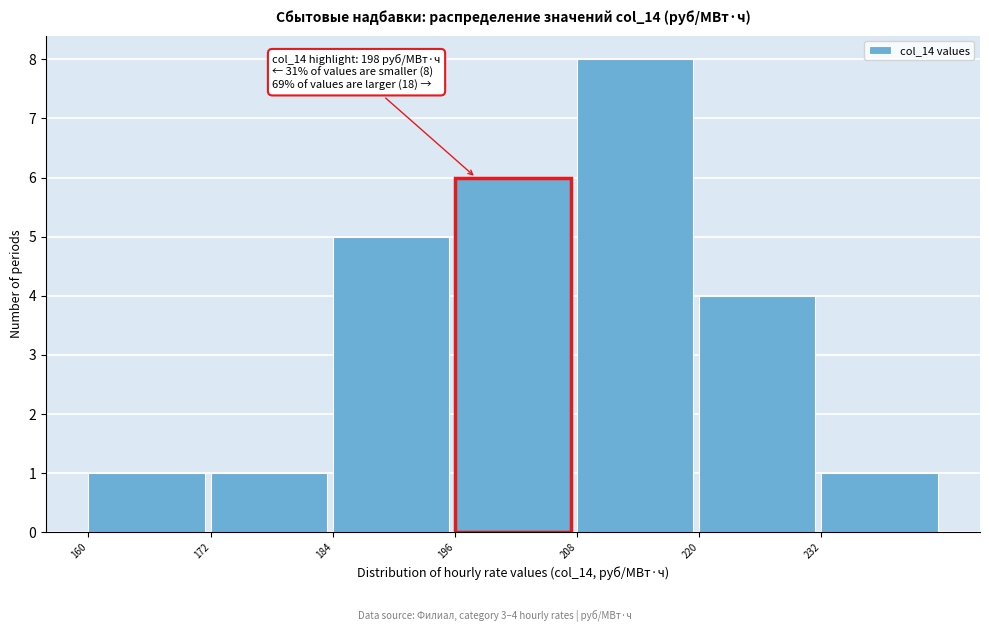

Which range on the x-axis has the tallest bar?

208 to 220